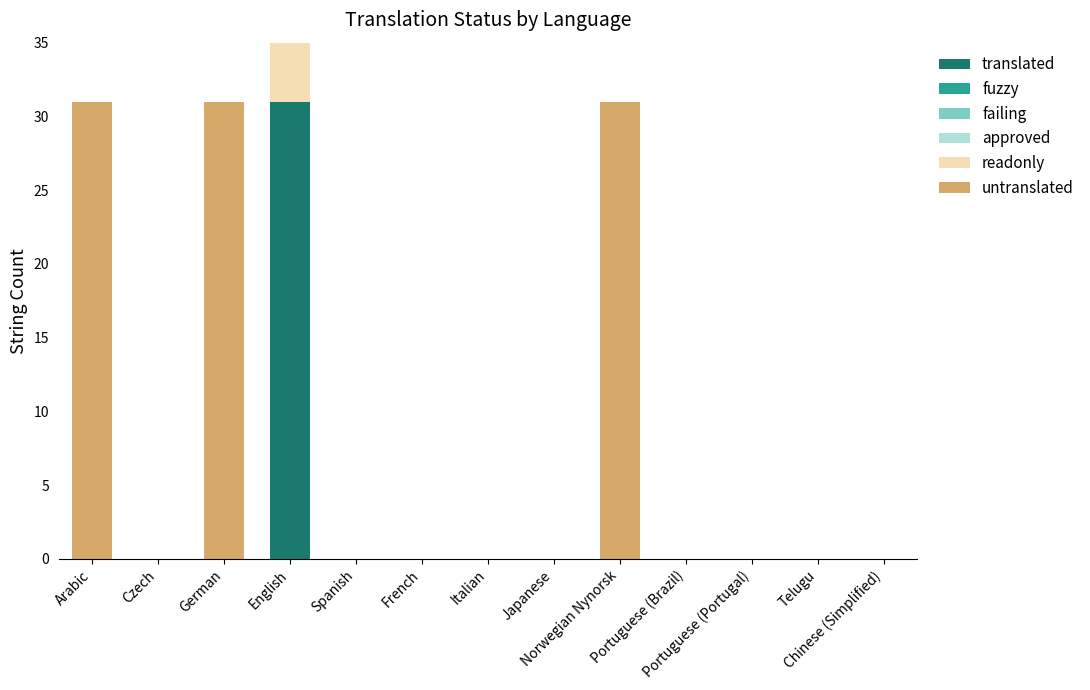

Is the value of approved at Telugu greater than the value of readonly at German?

No